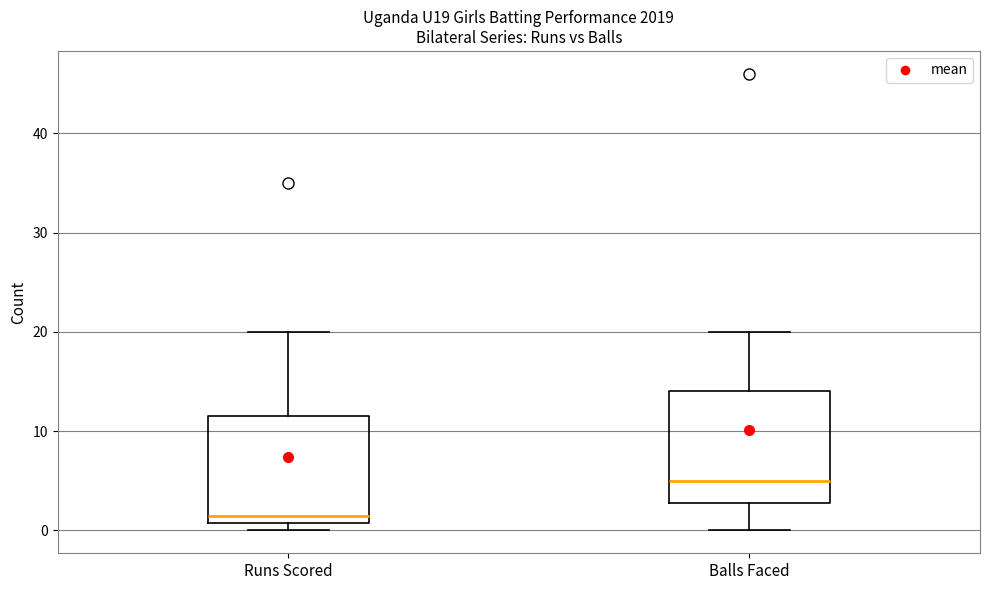

Which box's median line is the lowest?

Runs Scored